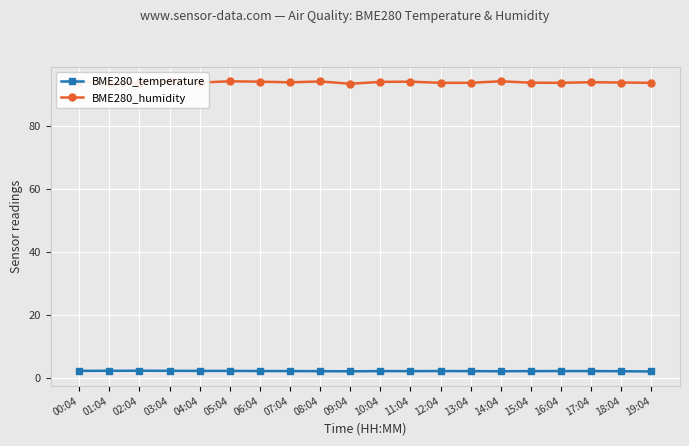

What is the minimum value for BME280_humidity?

93.4